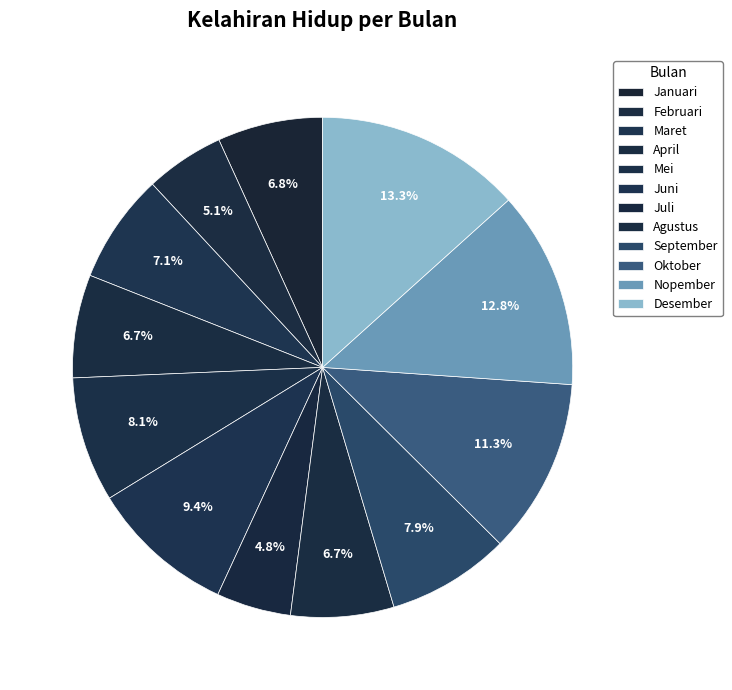

To the nearest percent, what portion does September represent?

8%